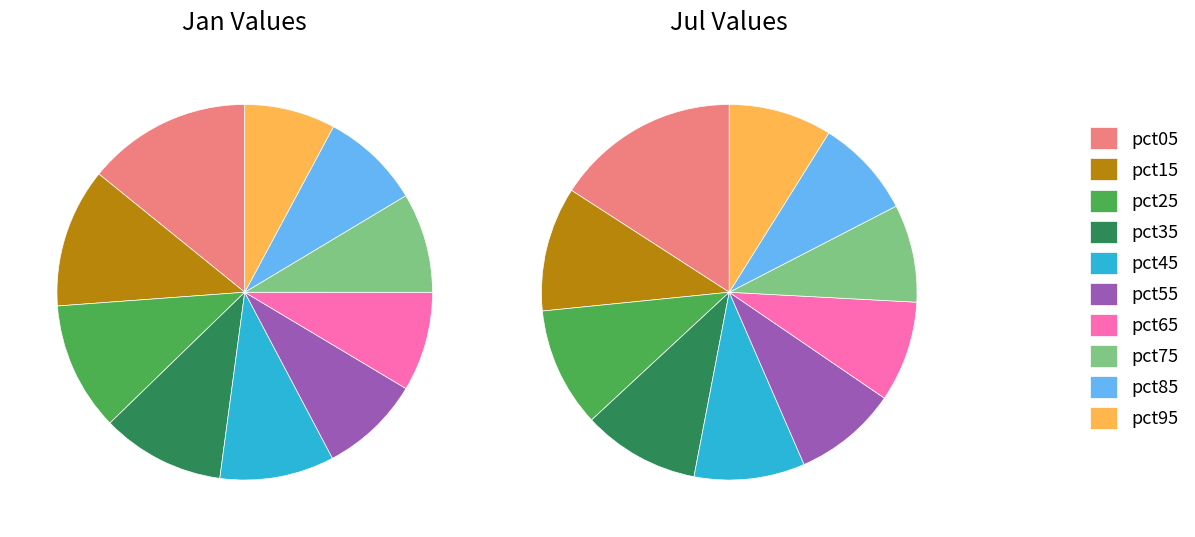

How many slices are in this pie chart?

10